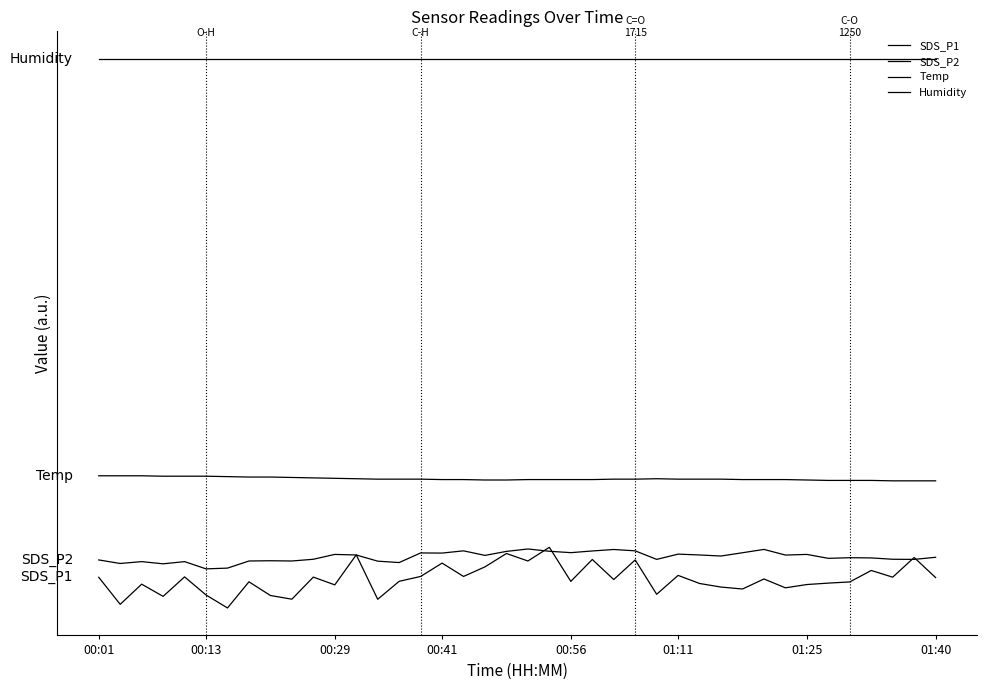

Does the chart have visible grid lines?

No